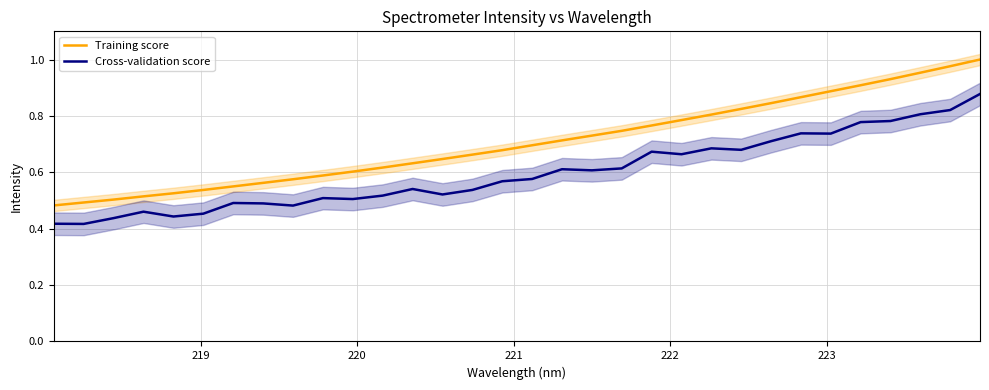

What are all the series names shown in the legend?

Training score, Cross-validation score